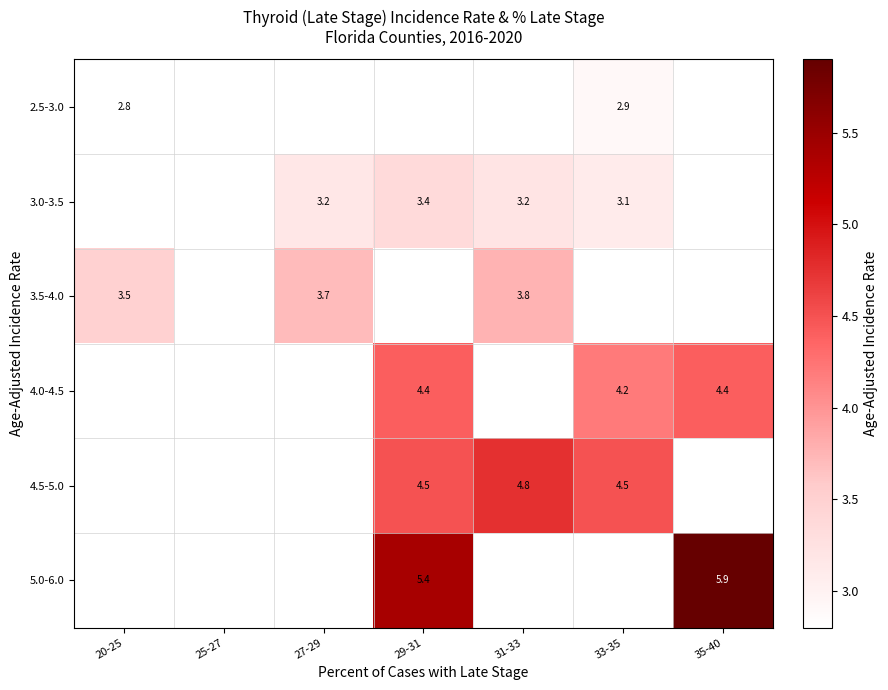

True or false: 4.5-5.0 has a value of 3.1 at 29-31.

False